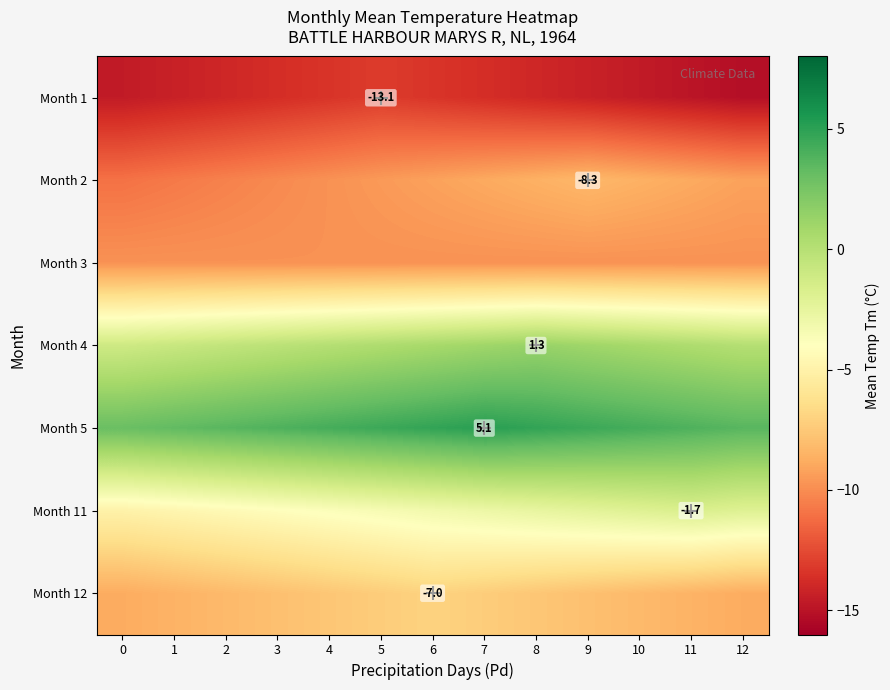

What is the smallest value displayed?

-15.2